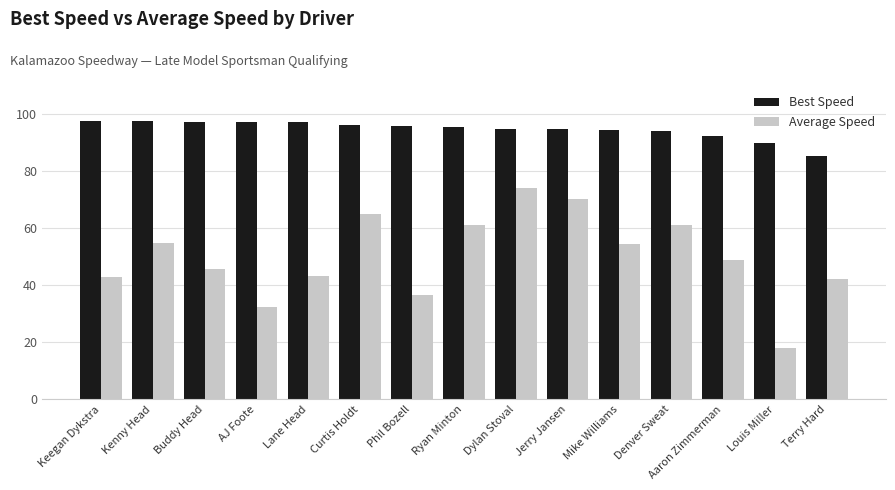

Which category has the lowest value in the Average Speed series?

Louis Miller